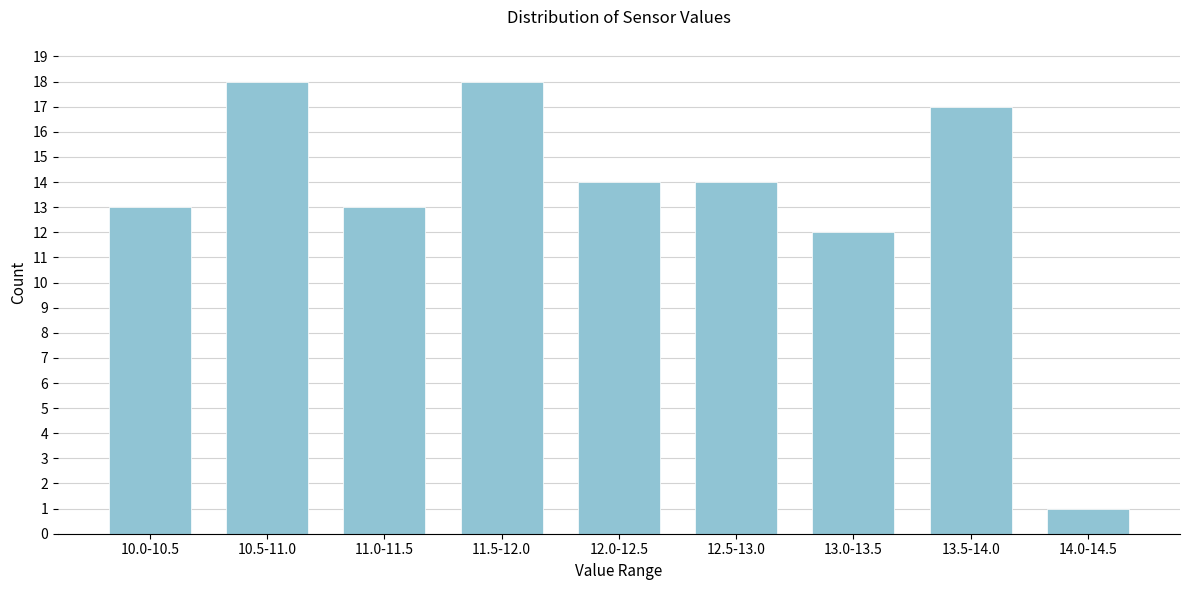

Reading right to left, list all the values displayed in this chart.

1	17	12	14	14	18	13	18	13